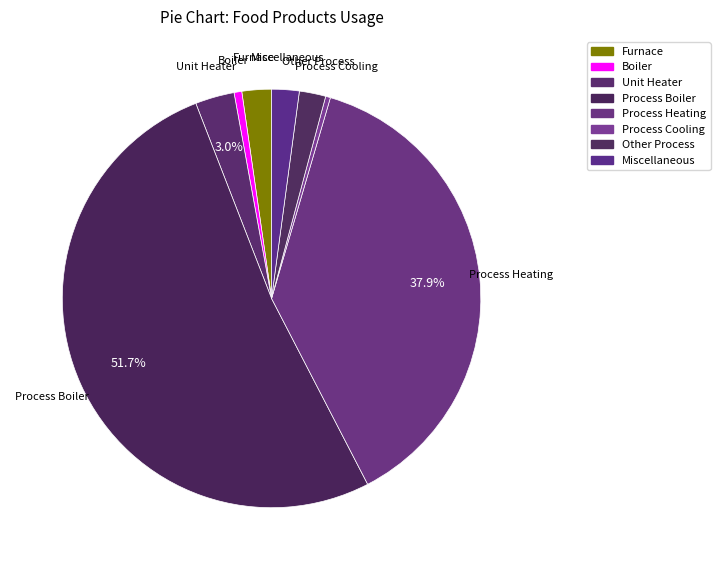

Is there any slice that represents more than half of the pie?

Yes